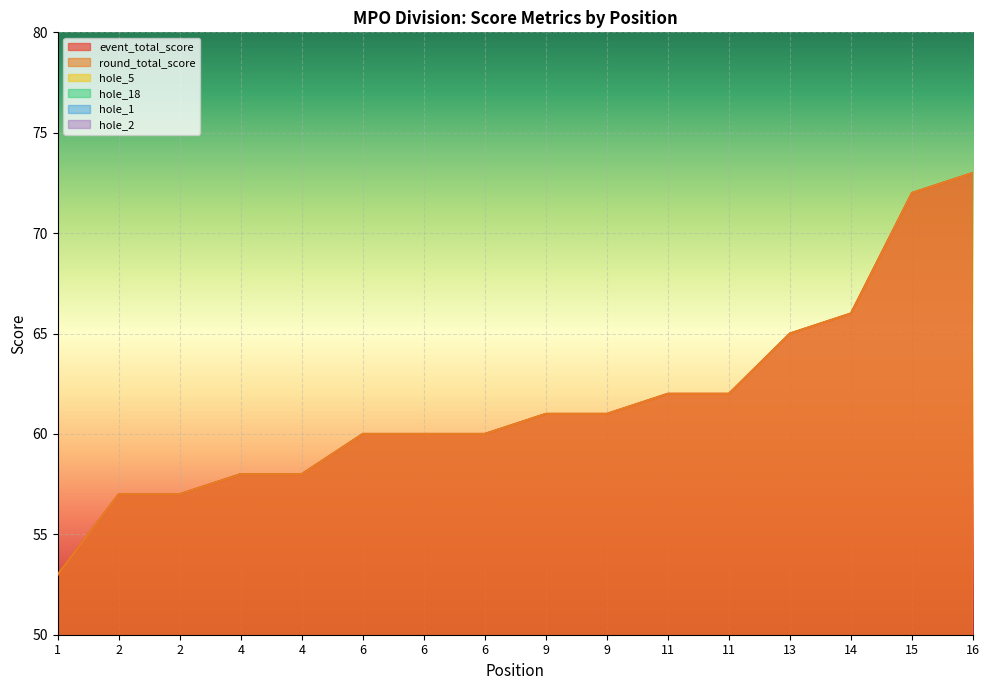

Is it true that hole_18 equals 3 at 6?

False